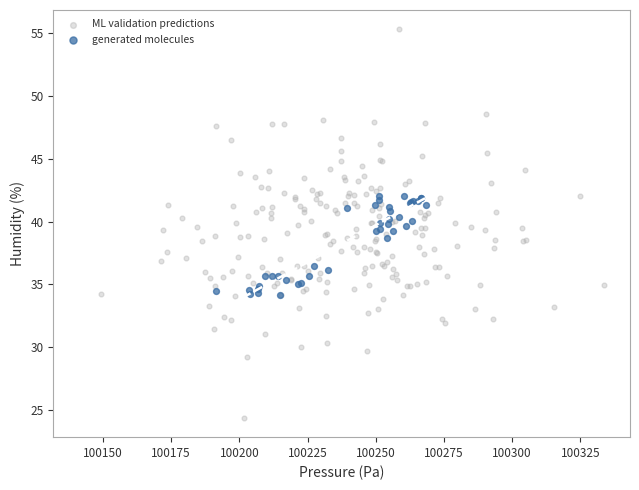

Which series contains the lowest Y value?

ML validation predictions